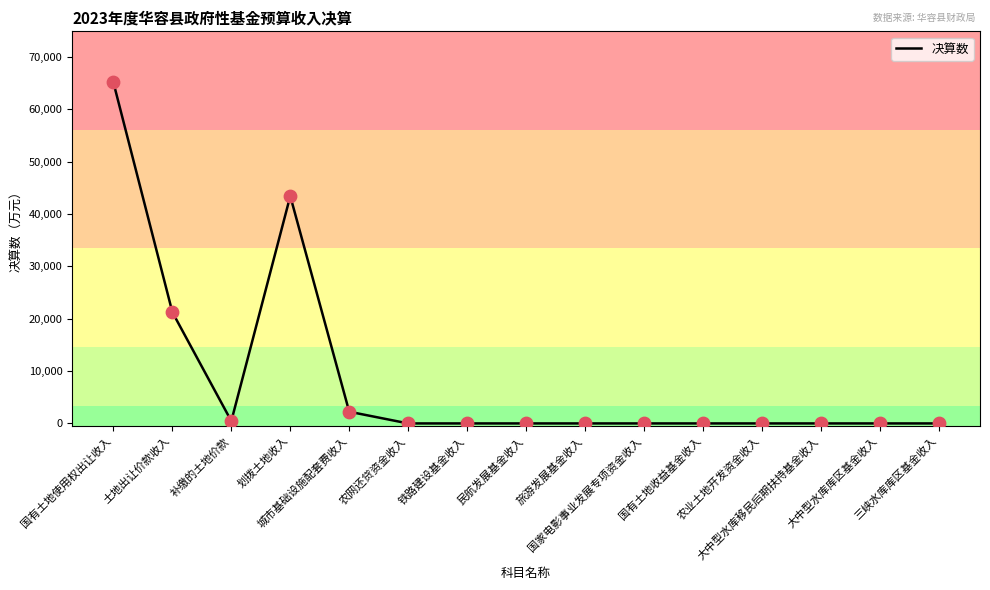

Between 补缴的土地价款 and 城市基础设施配套费收入, which is larger?

城市基础设施配套费收入